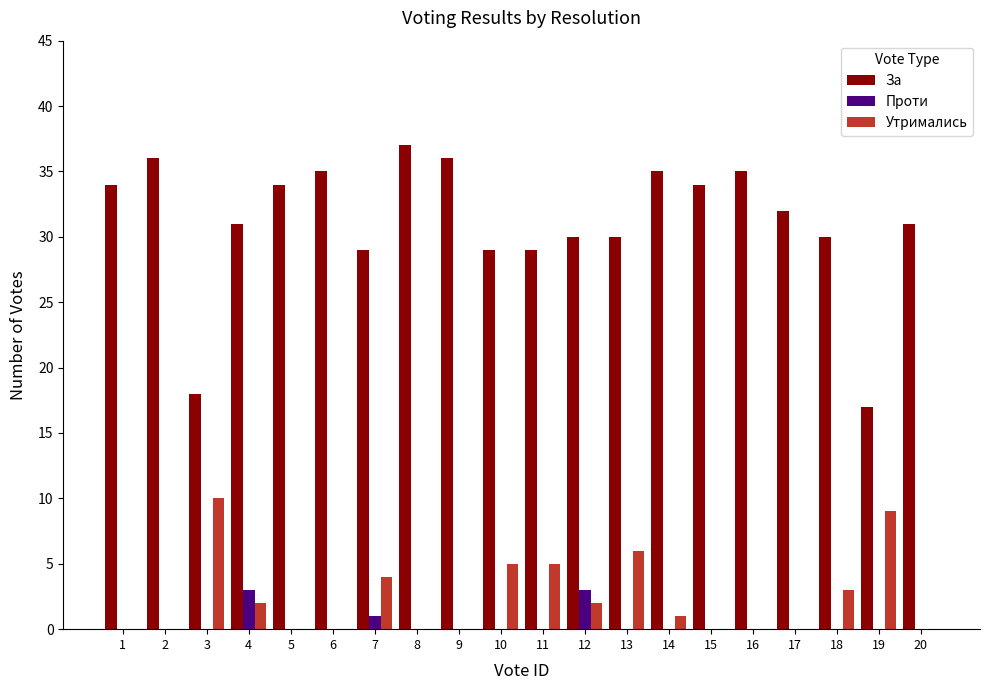

Which series has the largest total across all categories?

За